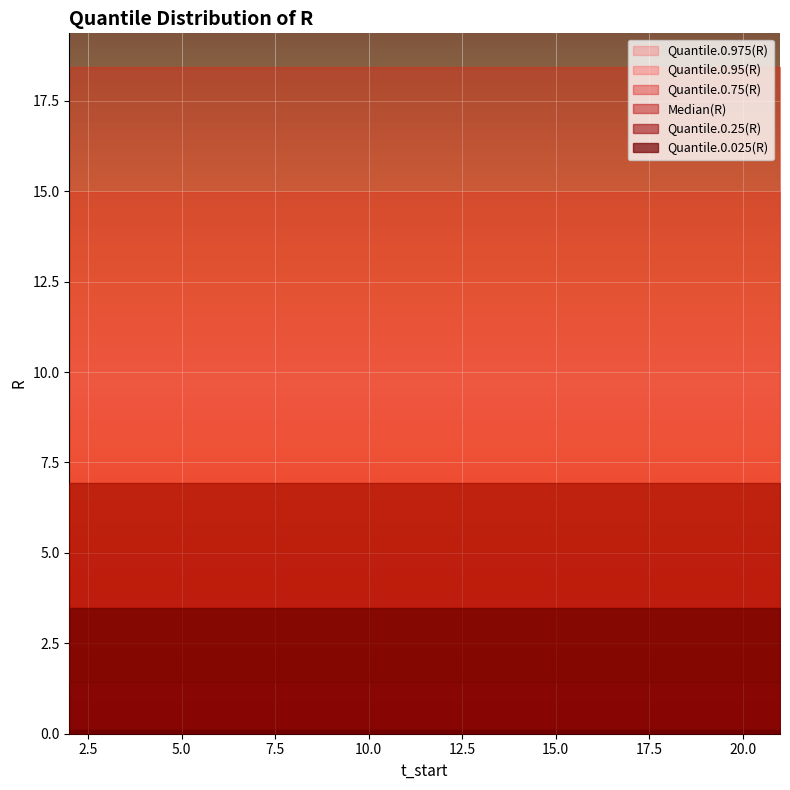

At 9, list the series in order from largest to smallest.

Quantile.0.975(R), Quantile.0.95(R), Quantile.0.75(R), Median(R), Quantile.0.25(R), Quantile.0.025(R)